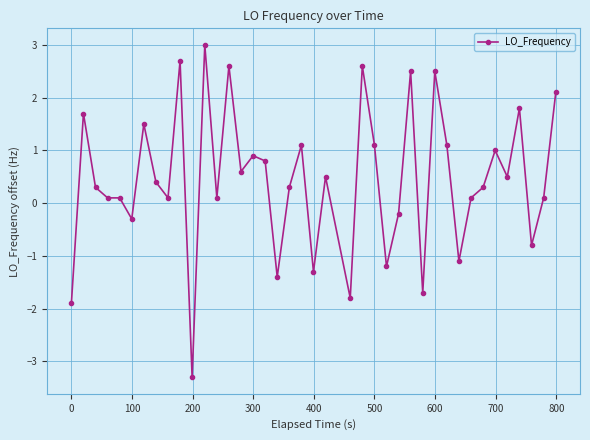

What is the maximum value shown in the chart?

3.0